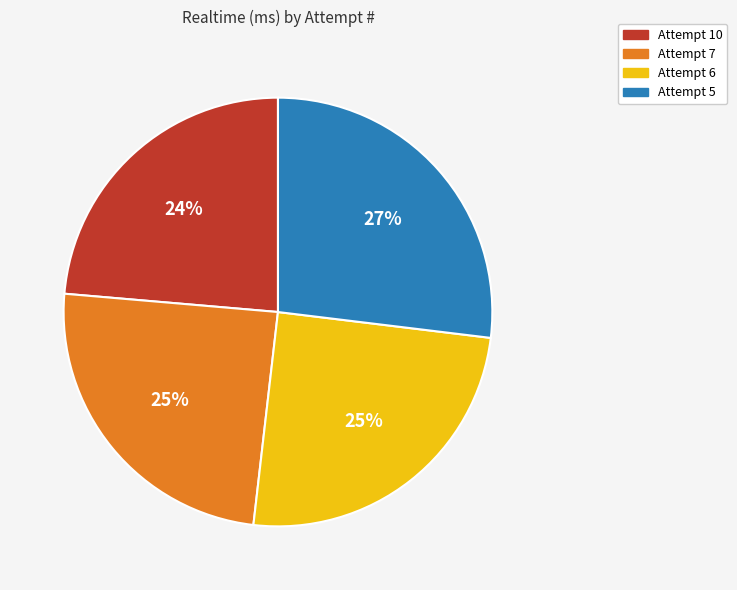

What is the ratio of the value at Attempt 7 to the value at Attempt 5?

0.9